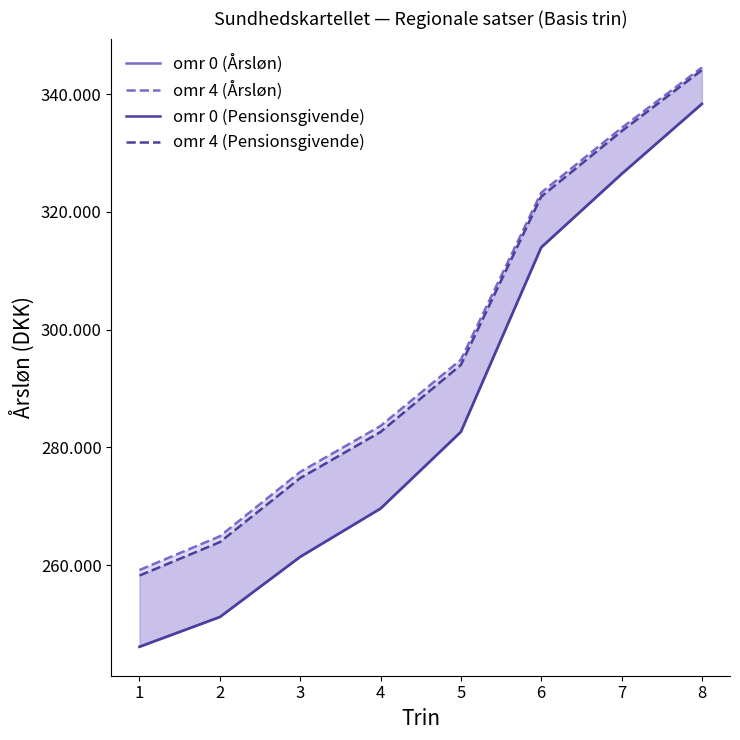

Which series has the largest total across all categories?

omr 4 (Årsløn)